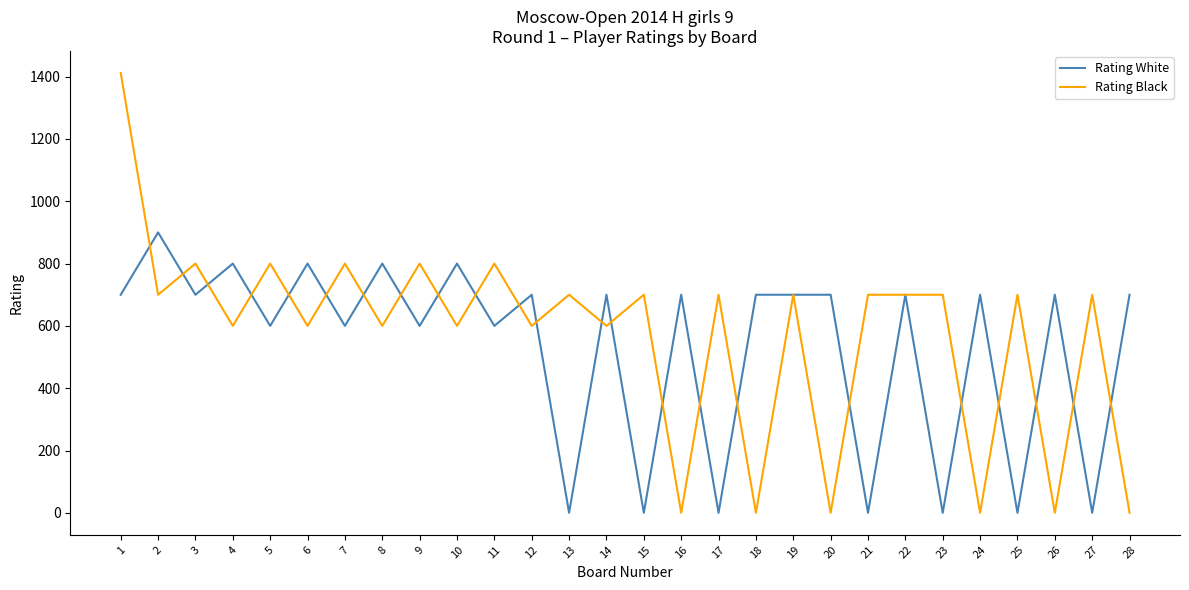

Which series ends up on top after the final intersection of Rating Black and Rating White?

Rating White